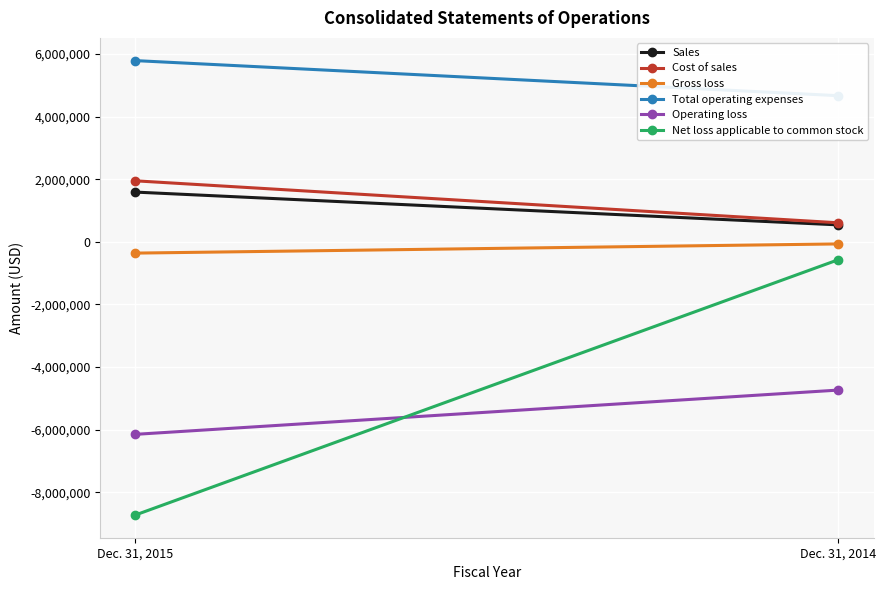

Rank the categories by Net loss applicable to common stock value from lowest to highest.

Dec. 31, 2015, Dec. 31, 2014